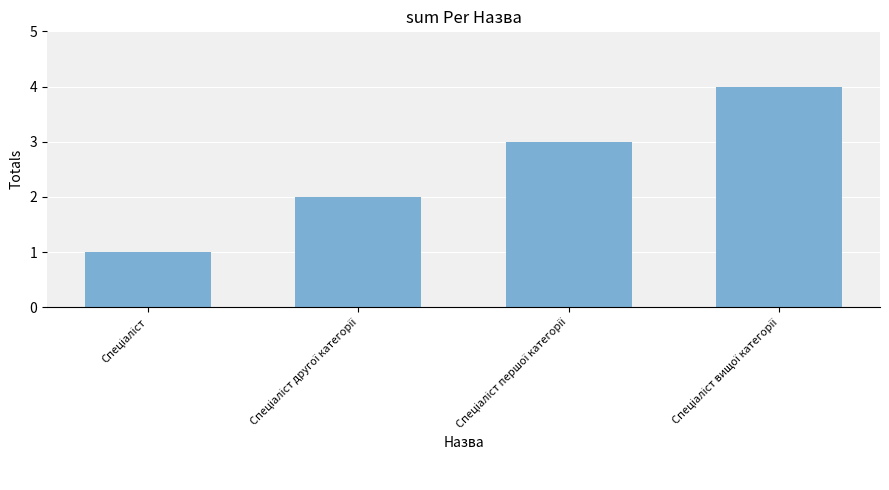

What is the maximum value shown in the chart?

4